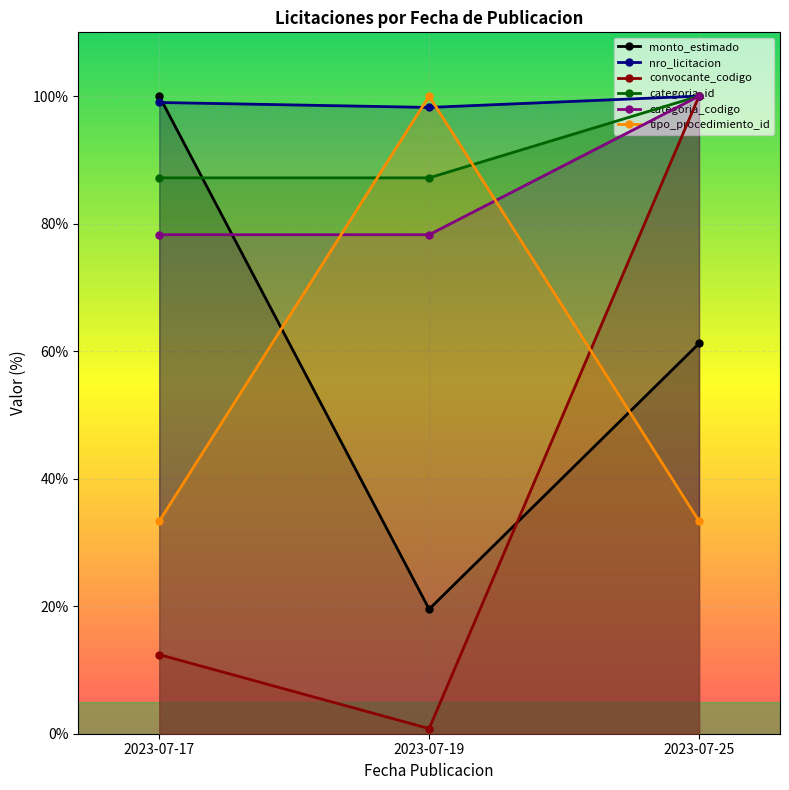

At which category is the sum across all series the highest?

2023-07-25